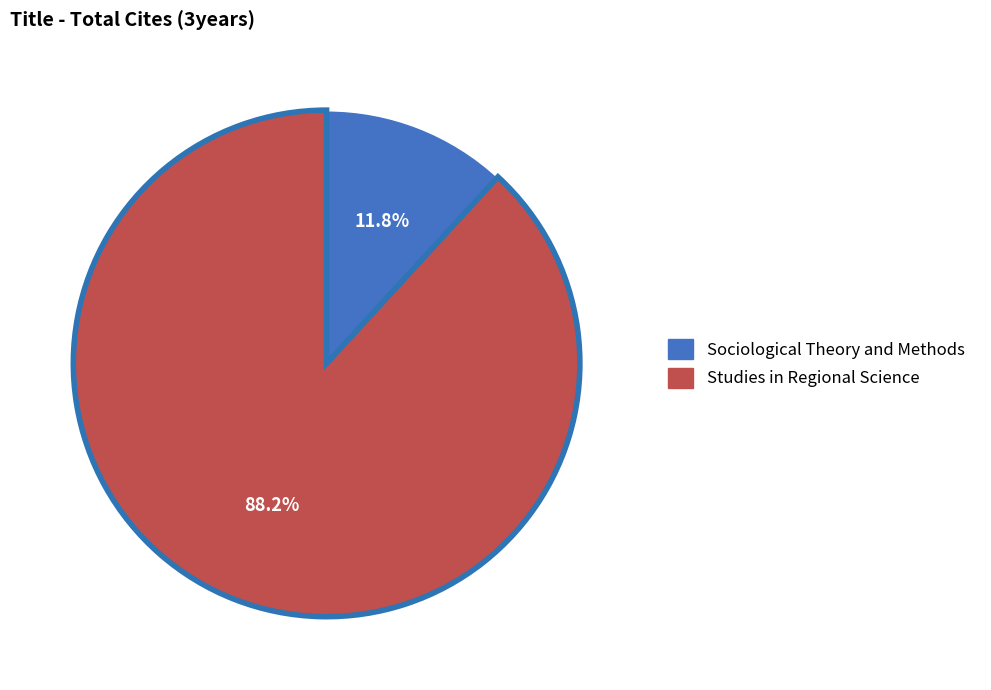

Rank the categories by value from lowest to highest.

Sociological Theory and Methods, Studies in Regional Science